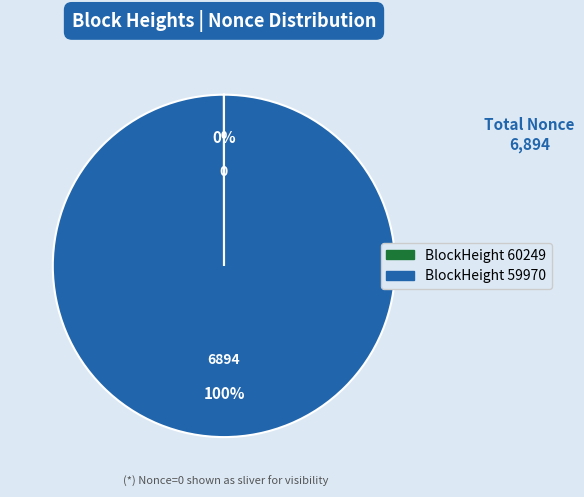

To the nearest percent, what is the average slice percentage?

50%